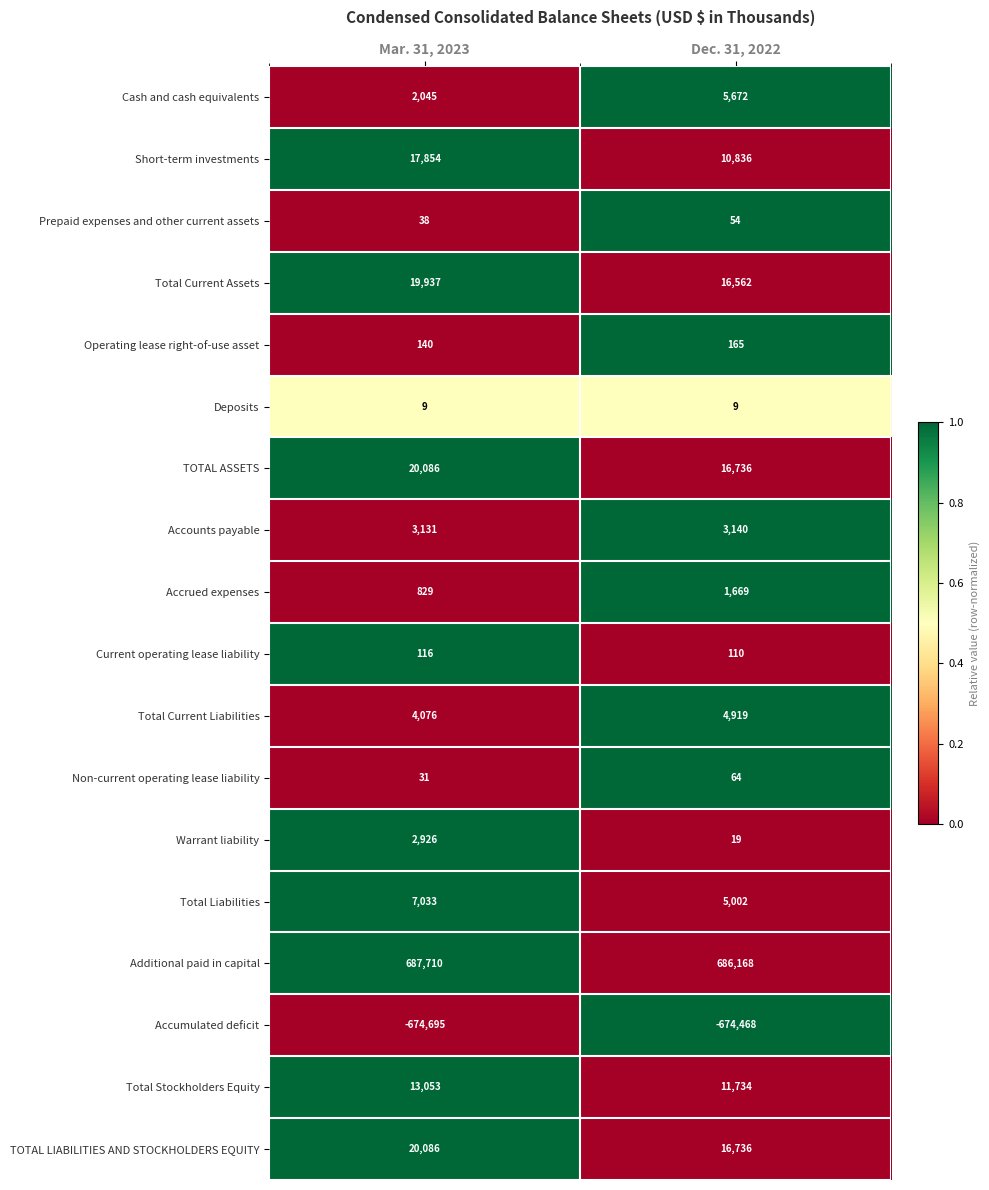

At which label is Accounts payable closest to 3135?

Mar. 31, 2023